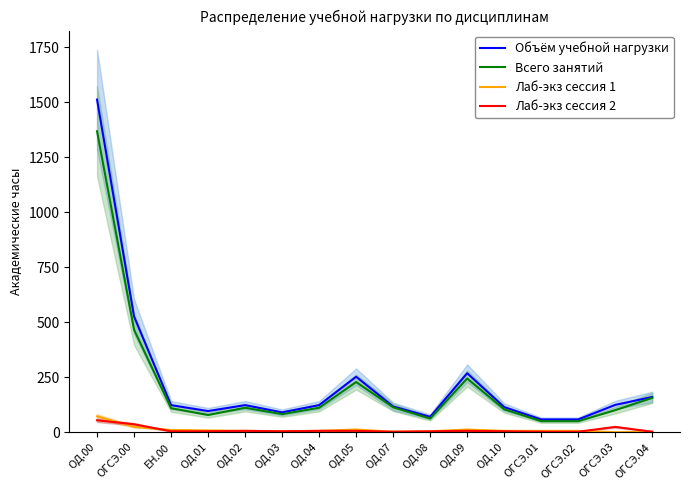

Reading left to right, transcribe all the data shown in this chart.

Объём учебной нагрузки: ОД.00=1512	ОГСЭ.00=526	ЕН.00=123	ОД.01=96	ОД.02=123	ОД.03=90	ОД.04=123	ОД.05=252	ОД.07=117	ОД.08=70	ОД.09=268	ОД.10=114	ОГСЭ.01=58	ОГСЭ.02=58	ОГСЭ.03=124	ОГСЭ.04=160
Всего занятий: ОД.00=1368	ОГСЭ.00=466	ЕН.00=109	ОД.01=78	ОД.02=111	ОД.03=82	ОД.04=111	ОД.05=228	ОД.07=113	ОД.08=62	ОД.09=244	ОД.10=104	ОГСЭ.01=50	ОГСЭ.02=50	ОГСЭ.03=100	ОГСЭ.04=156
Лаб-экз сессия 1: ОД.00=72	ОГСЭ.00=24	ЕН.00=10	ОД.01=8	ОД.02=6	ОД.03=4	ОД.04=6	ОД.05=12	ОД.07=2	ОД.08=4	ОД.09=12	ОД.10=6	ОГСЭ.01=6	ОГСЭ.02=6	ОГСЭ.03=0	ОГСЭ.04=2
Лаб-экз сессия 2: ОД.00=54	ОГСЭ.00=36	ЕН.00=4	ОД.01=4	ОД.02=6	ОД.03=4	ОД.04=6	ОД.05=6	ОД.07=2	ОД.08=4	ОД.09=6	ОД.10=4	ОГСЭ.01=2	ОГСЭ.02=2	ОГСЭ.03=24	ОГСЭ.04=2